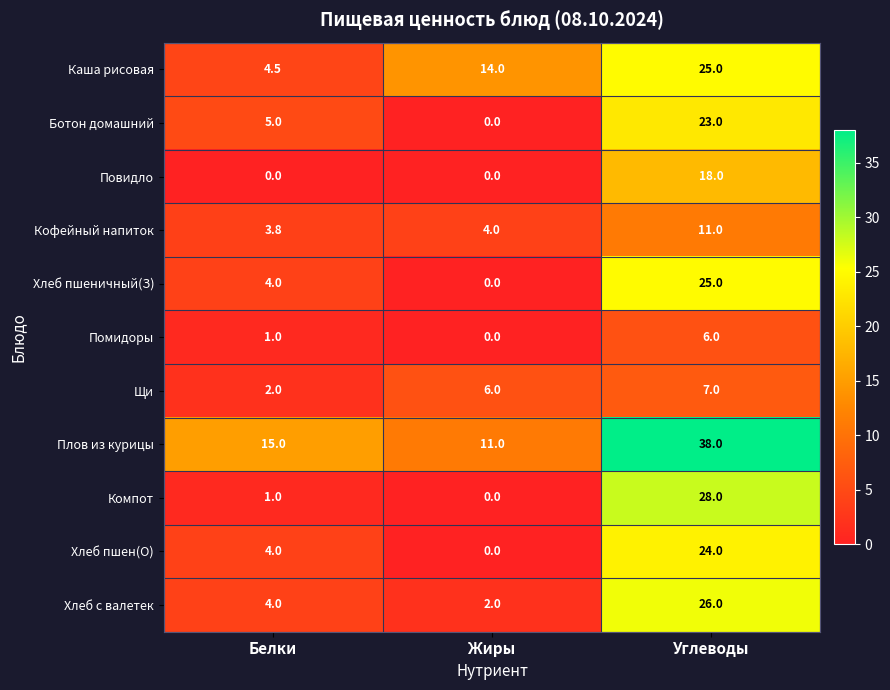

What is the greatest value displayed?

38.0